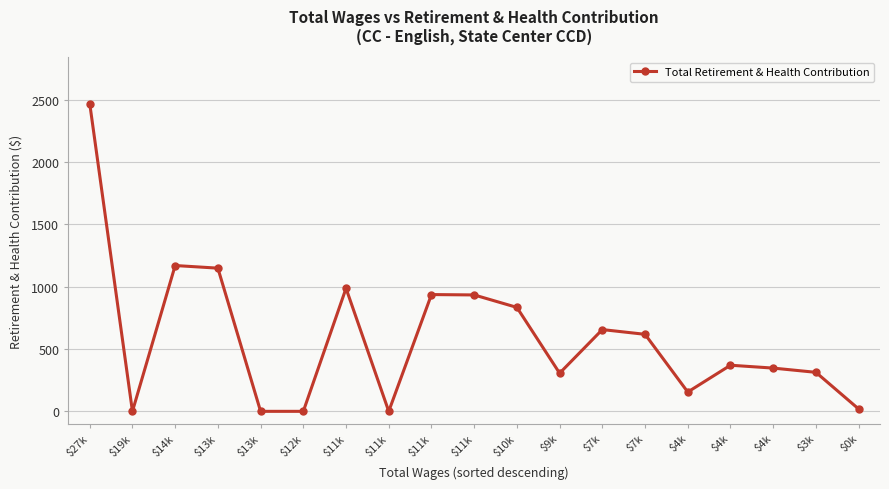

Is this an area chart (filled region under the line)?

No